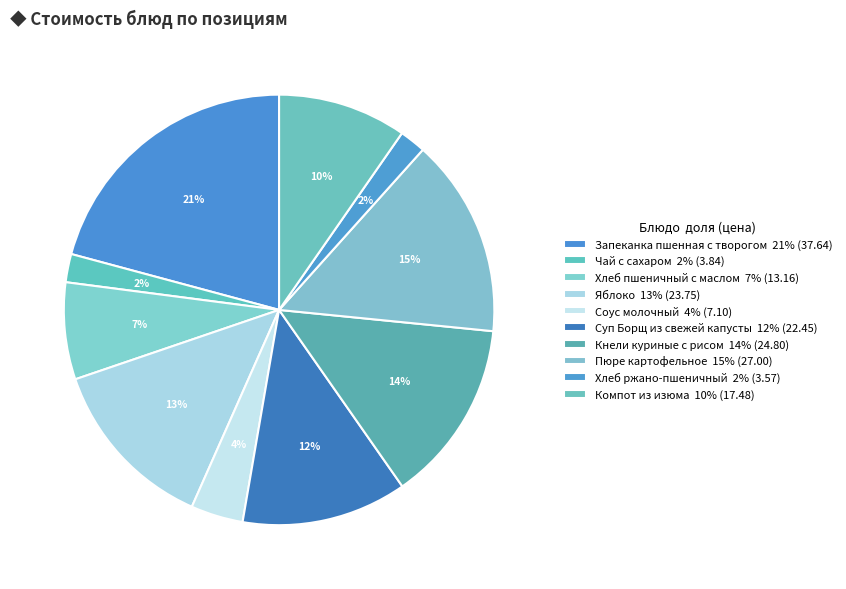

Which has a higher value, Пюре картофельное or Хлеб ржано-пшеничный?

Пюре картофельное